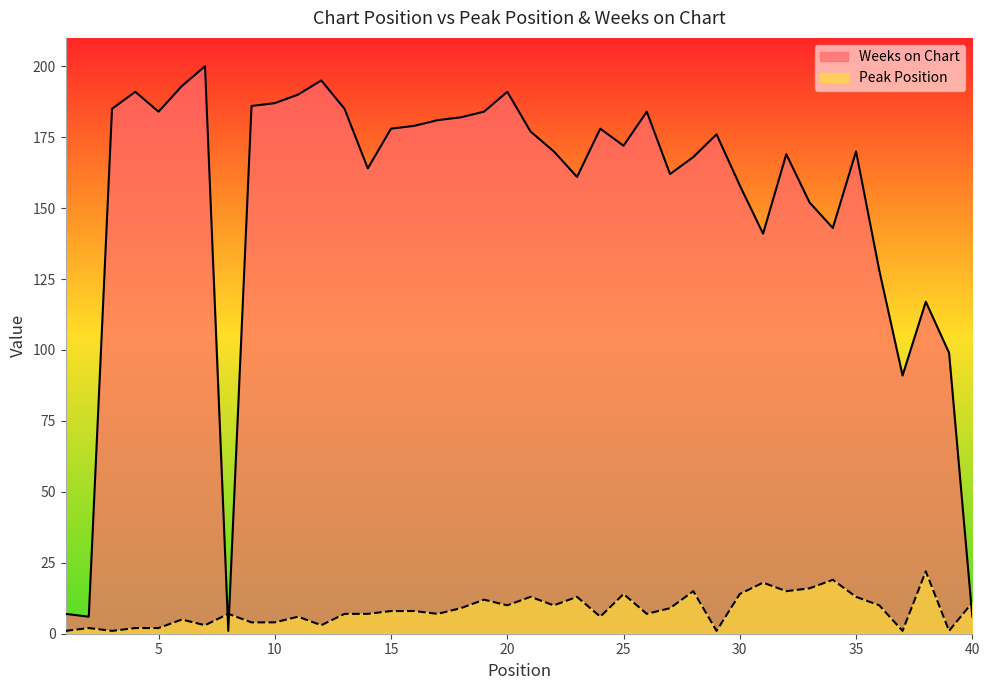

What is the maximum value for Weeks on Chart?

200